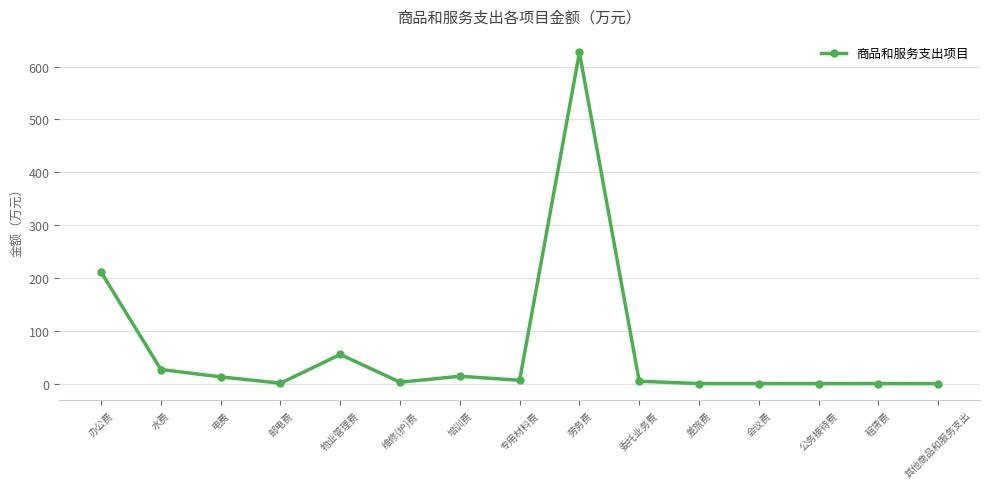

Count the number of values greater than 4.

8